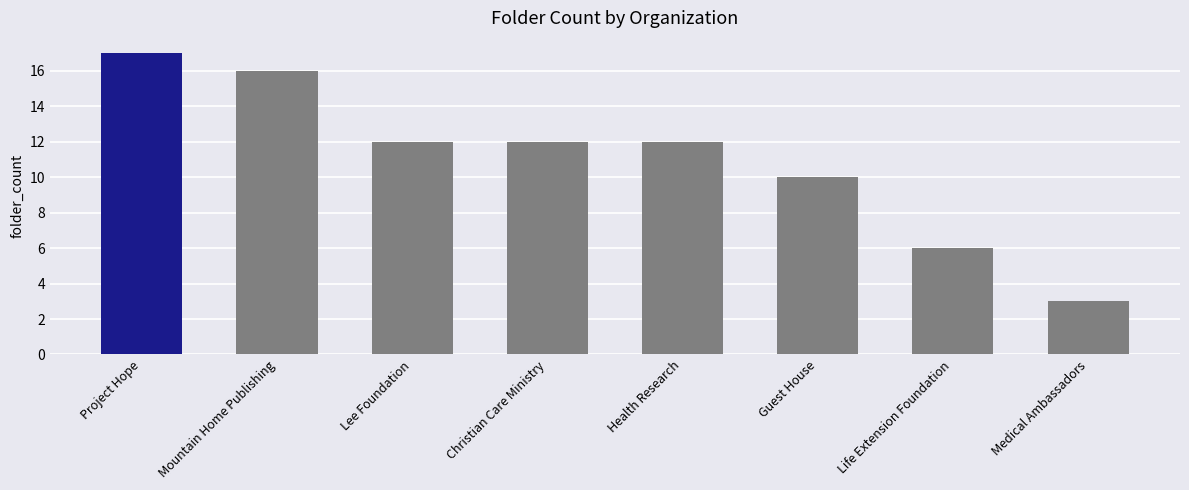

What is the difference between the values at Medical Ambassadors and Christian Care Ministry?

9